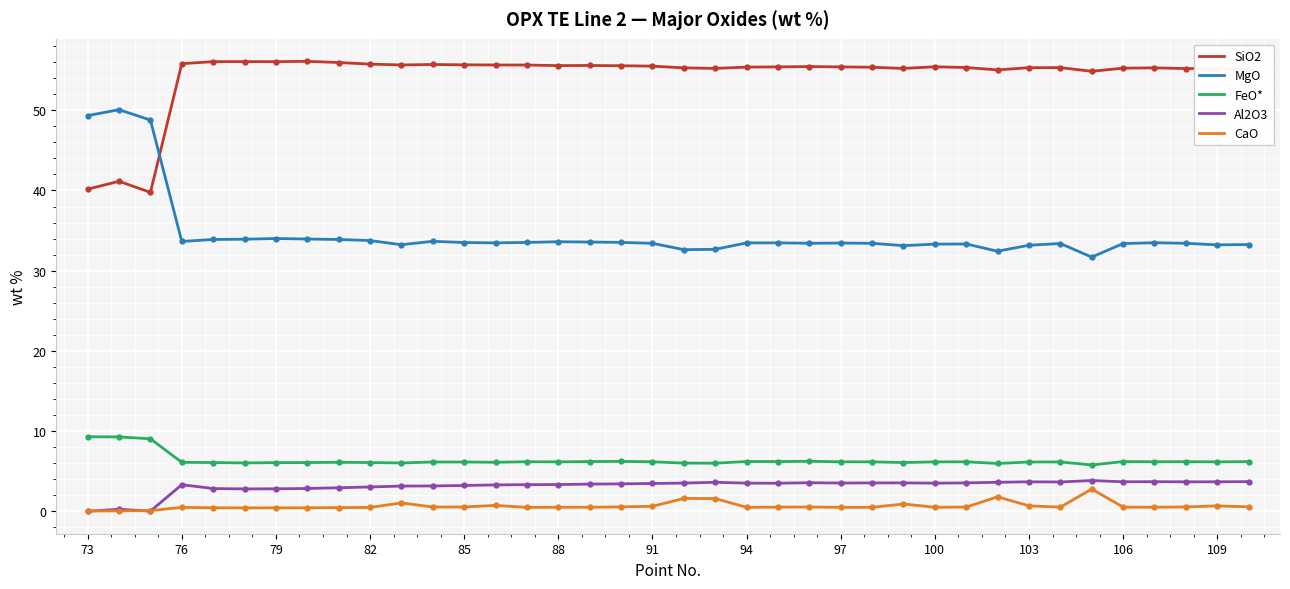

What is the lowest value of the MgO series?

31.7